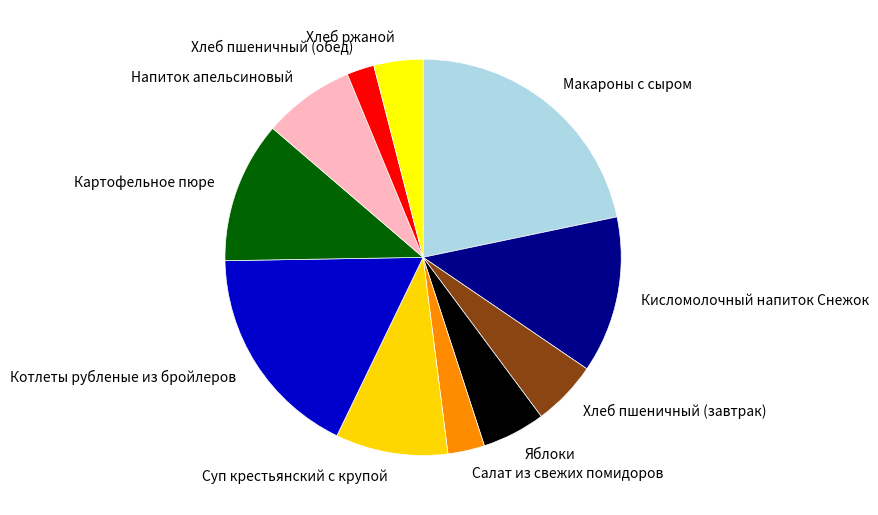

Is there any slice that represents more than half of the pie?

No